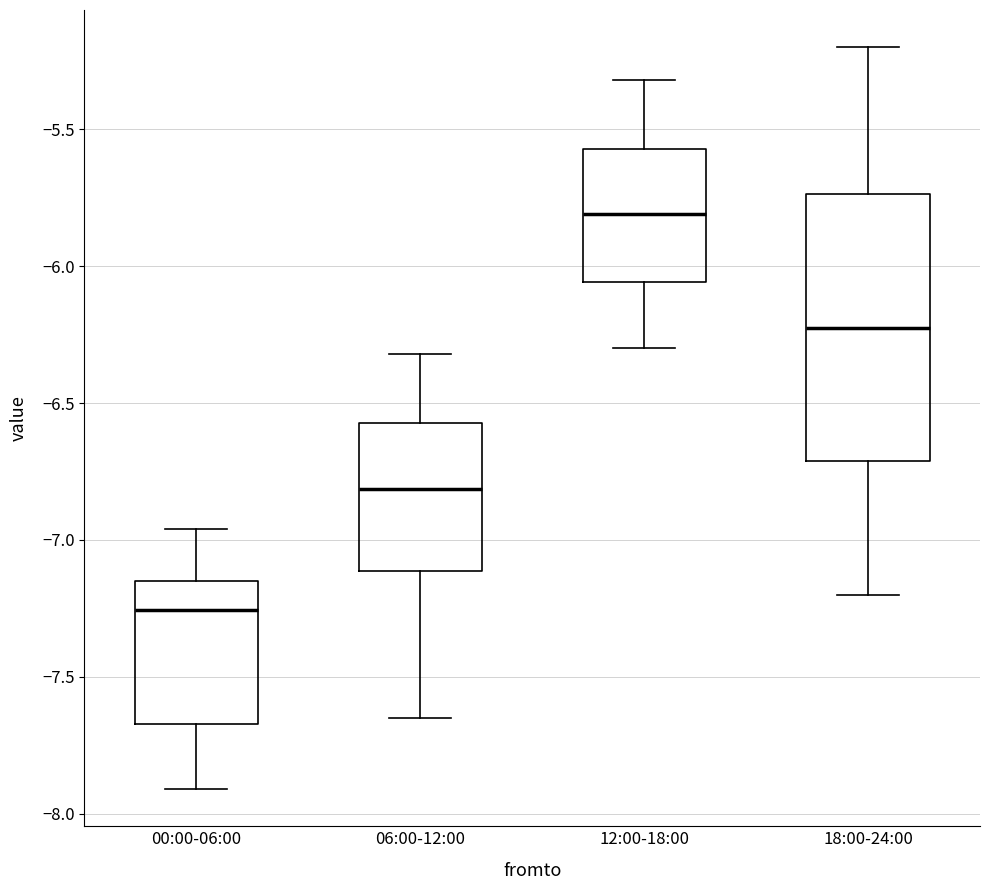

Reading left to right, read every box against the y-axis: the position of its median line, the range the box covers, and the ends of its whiskers. The values are not printed on the chart, so give them approximately, as read against the axis.

00:00-06:00: median -7.25, box -7.65 to -7.15, whiskers -7.90 to -6.95
06:00-12:00: median -6.80, box -7.10 to -6.55, whiskers -7.65 to -6.30
12:00-18:00: median -5.80, box -6.05 to -5.55, whiskers -6.30 to -5.30
18:00-24:00: median -6.20, box -6.70 to -5.75, whiskers -7.20 to -5.20